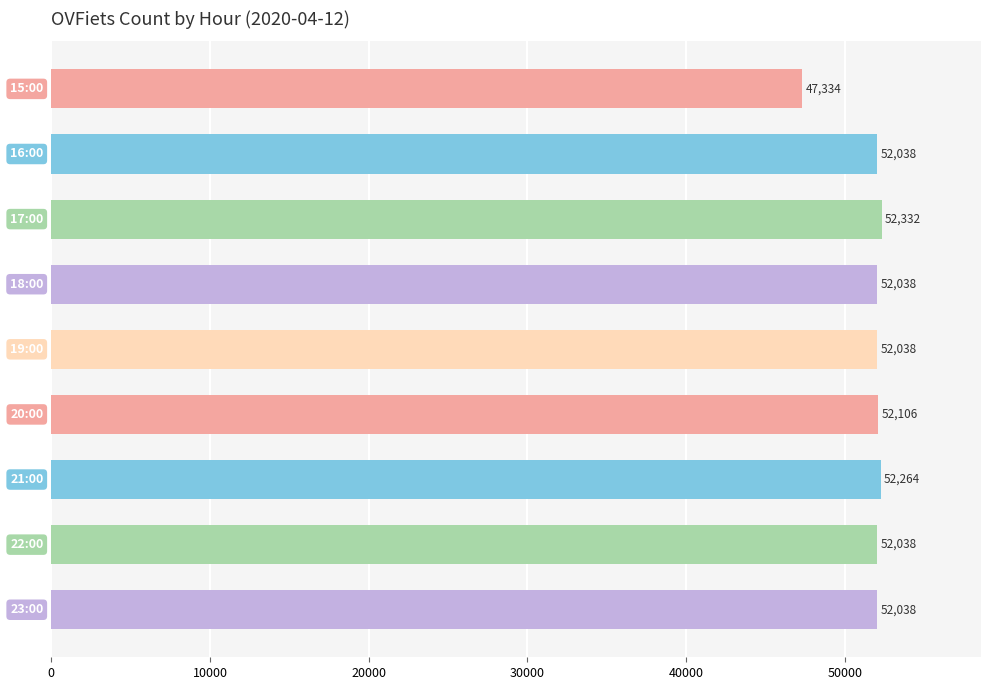

What is the difference between the maximum and minimum values?

4998